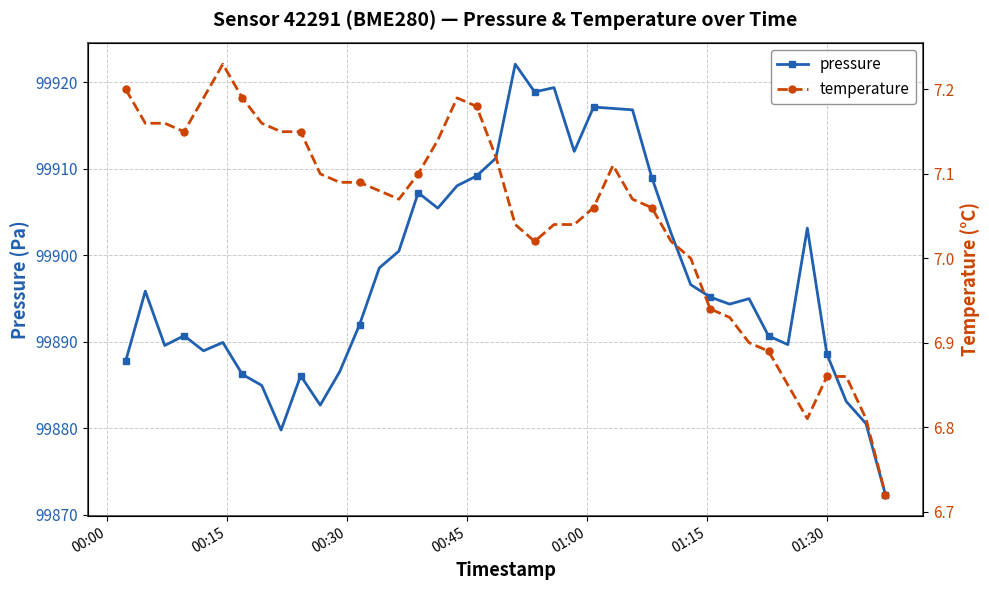

True or false: temperature and pressure cross at least once.

False